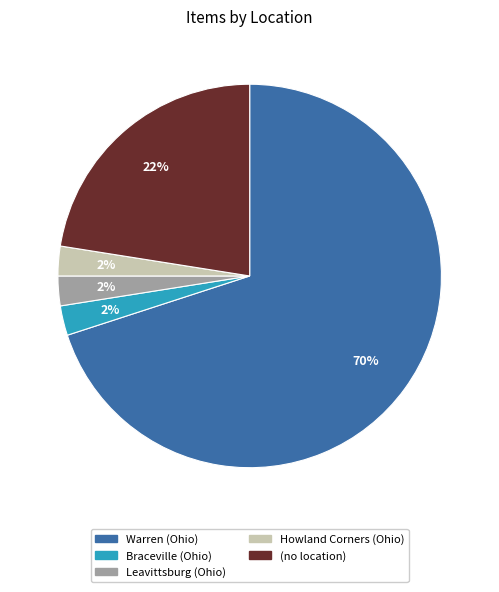

What is the majority slice?

Warren (Ohio)